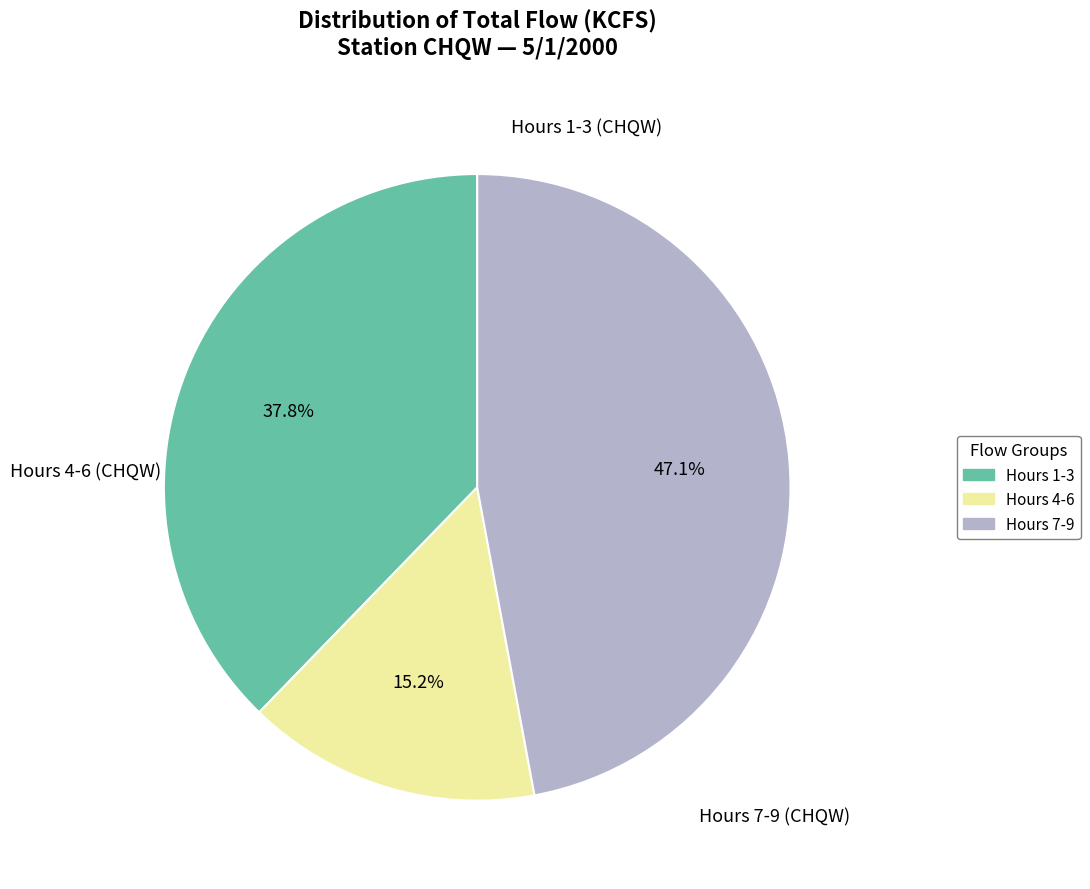

What is the smallest slice in the pie chart?

Hours 4-6